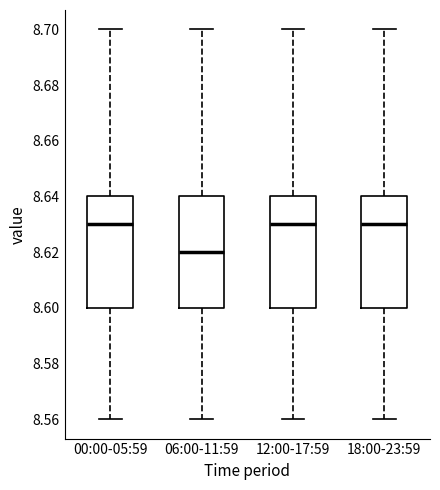

Reading left to right, read every box against the y-axis: the position of its median line, the range the box covers, and the ends of its whiskers. The values are not printed on the chart, so give them approximately, as read against the axis.

00:00-05:59: median 8.63, box 8.60 to 8.64, whiskers 8.56 to 8.70
06:00-11:59: median 8.62, box 8.60 to 8.64, whiskers 8.56 to 8.70
12:00-17:59: median 8.63, box 8.60 to 8.64, whiskers 8.56 to 8.70
18:00-23:59: median 8.63, box 8.60 to 8.64, whiskers 8.56 to 8.70